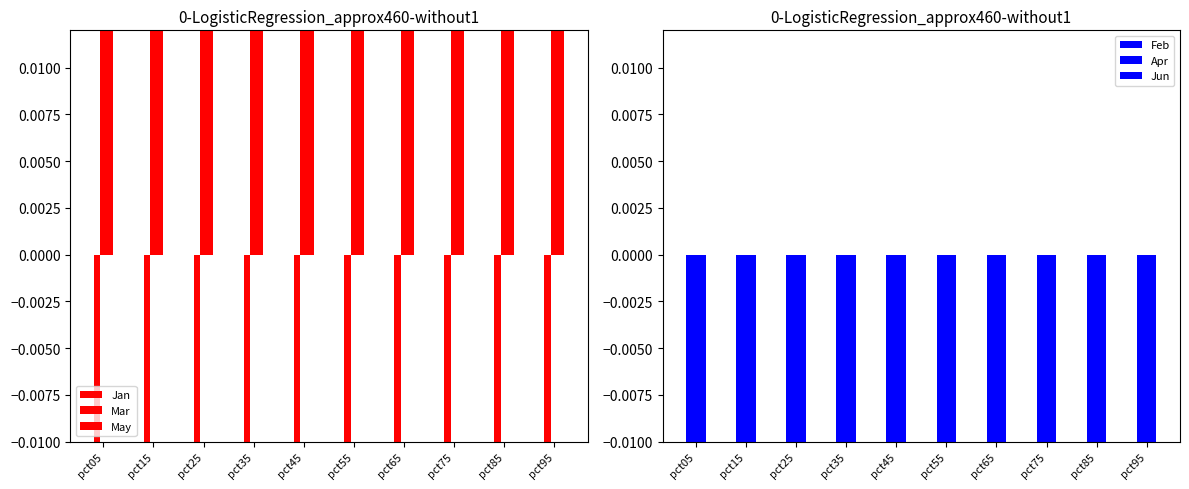

What is the minimum value shown in the chart?

-0.6